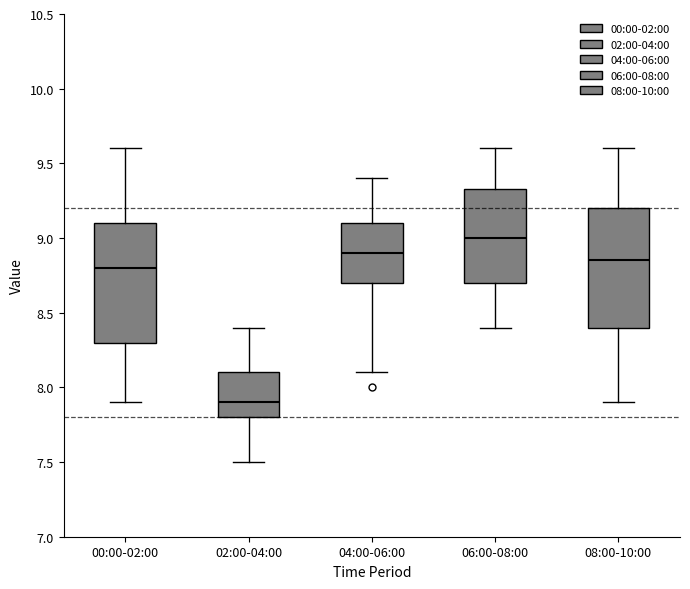

Reading left to right, read every box against the y-axis: the position of its median line, the range the box covers, and the ends of its whiskers. The values are not printed on the chart, so give them approximately, as read against the axis.

00:00-02:00: median 8.80, box 8.30 to 9.10, whiskers 7.90 to 9.60
02:00-04:00: median 7.90, box 7.80 to 8.10, whiskers 7.50 to 8.40
04:00-06:00: median 8.90, box 8.70 to 9.10, whiskers 8.10 to 9.40
06:00-08:00: median 9.00, box 8.70 to 9.35, whiskers 8.40 to 9.60
08:00-10:00: median 8.85, box 8.40 to 9.20, whiskers 7.90 to 9.60